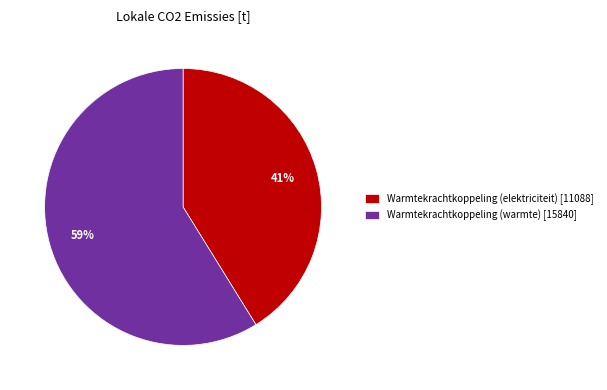

Is it true that Warmtekrachtkoppeling (elektriciteit) [11088] is 55% of the pie?

False